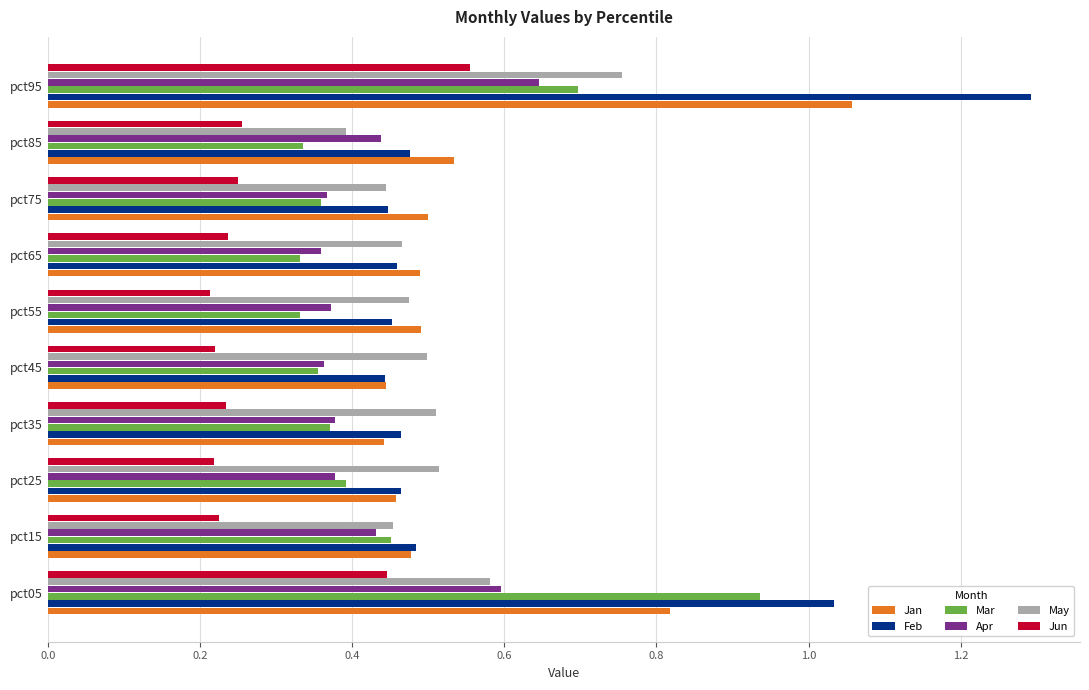

Is it true that May equals 0.8 at pct65?

False